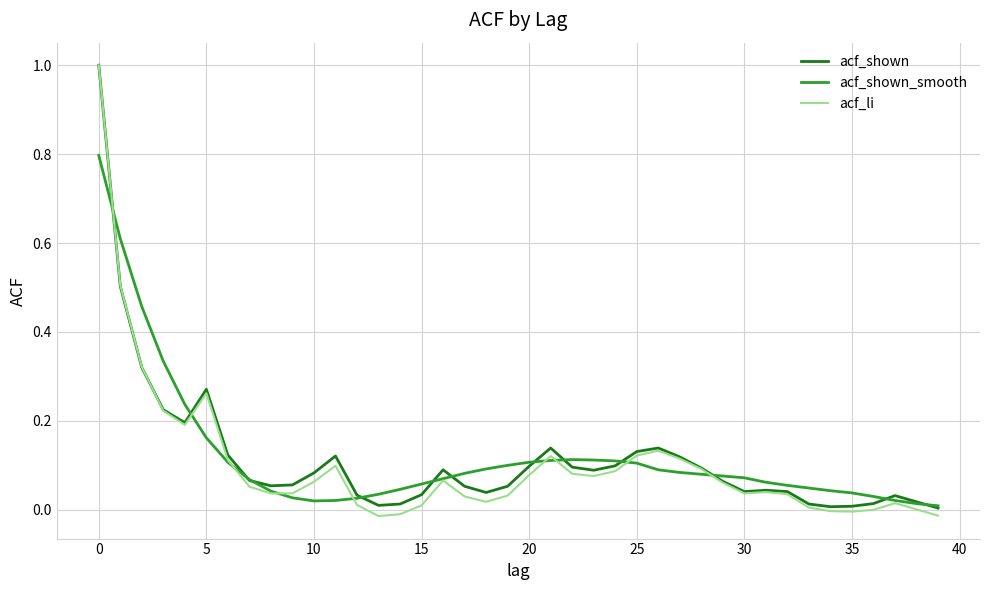

What is the greatest value displayed?

1.0